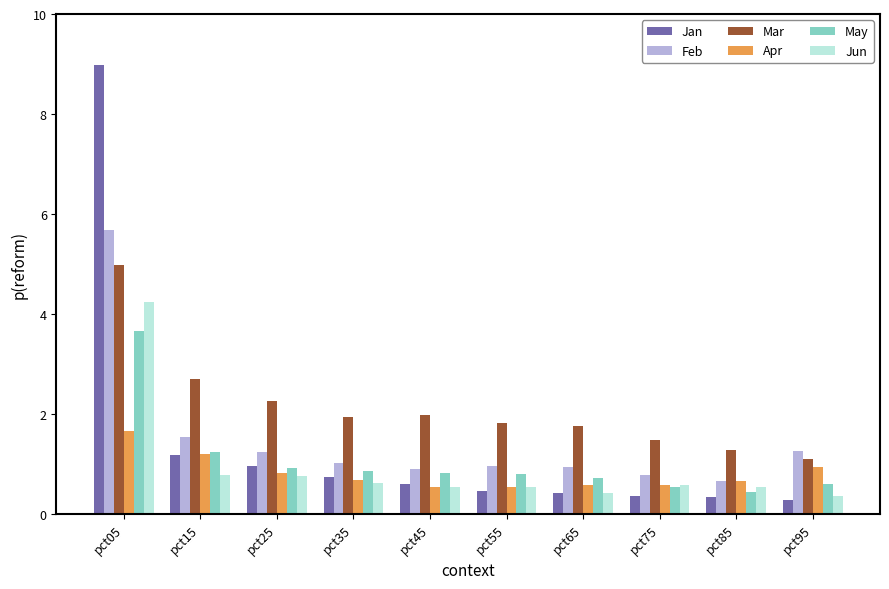

What is the maximum value shown in the chart?

9.0